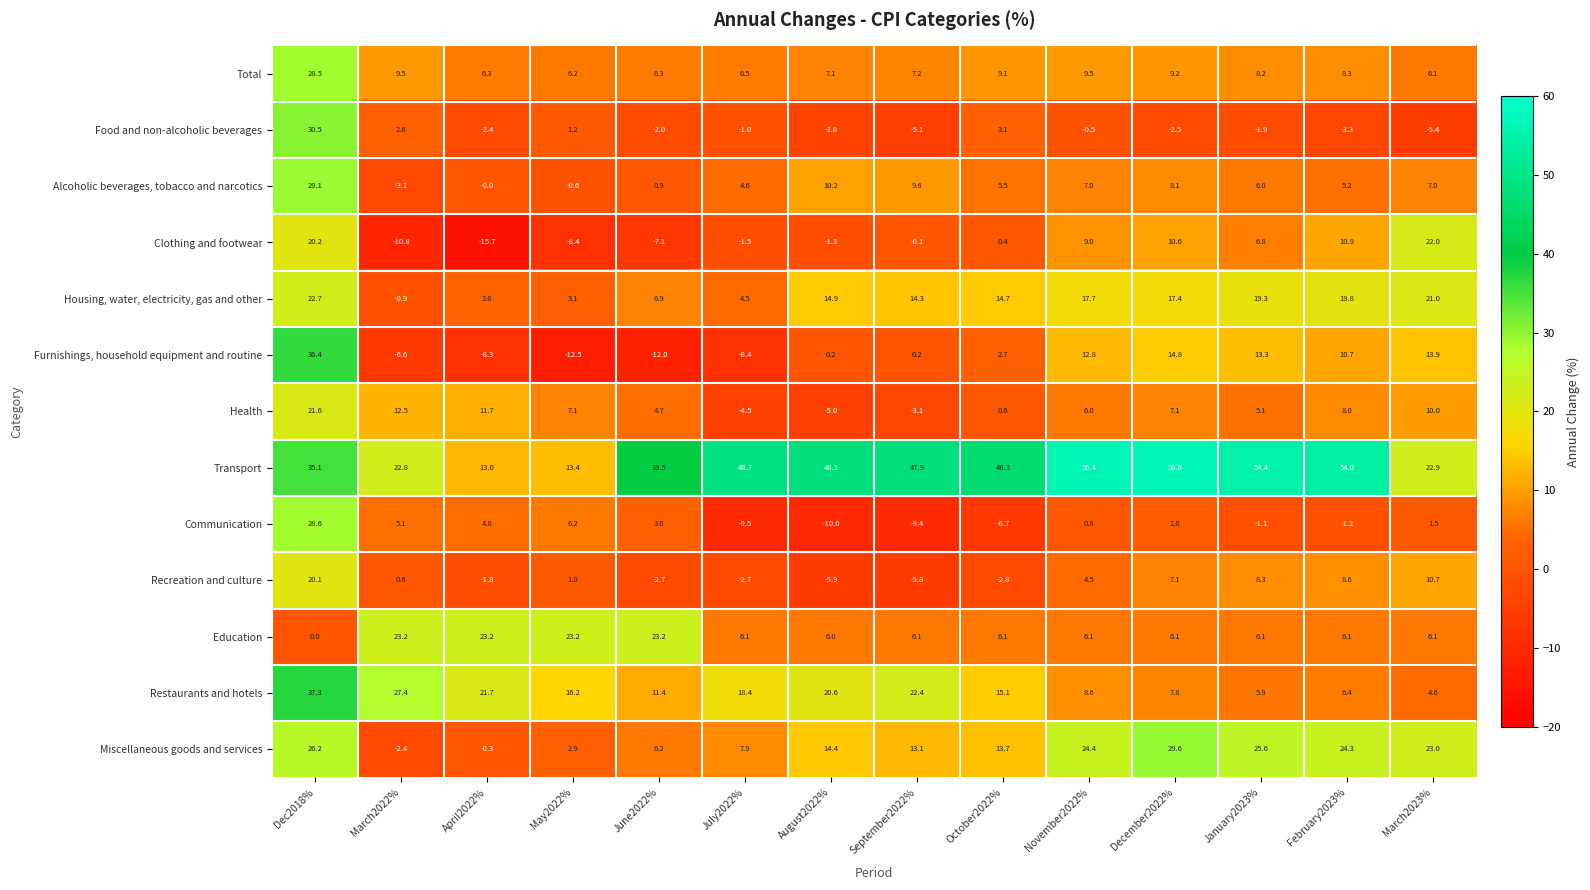

Is it true that Food and non-alcoholic beverages equals -5.1 at September2022%?

True